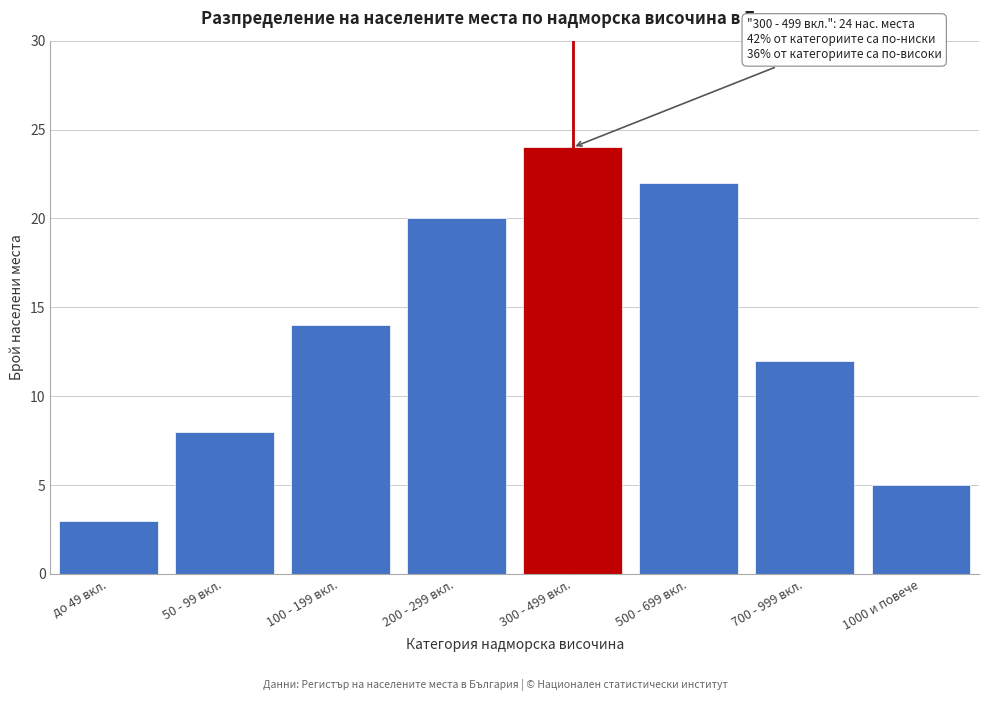

Reading left to right, extract all data points from this chart.

до 49 вкл.=3	50 - 99 вкл.=8	100 - 199 вкл.=14	200 - 299 вкл.=20	300 - 499 вкл.=24	500 - 699 вкл.=22	700 - 999 вкл.=12	1000 и повече=5